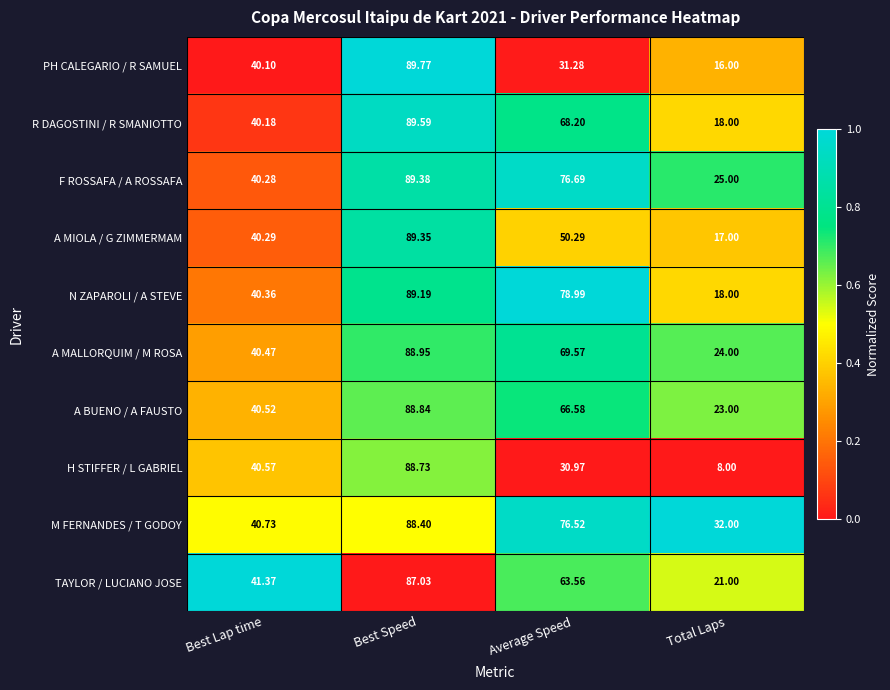

At which label is M FERNANDES / T GODOY closest to 60?

Average Speed